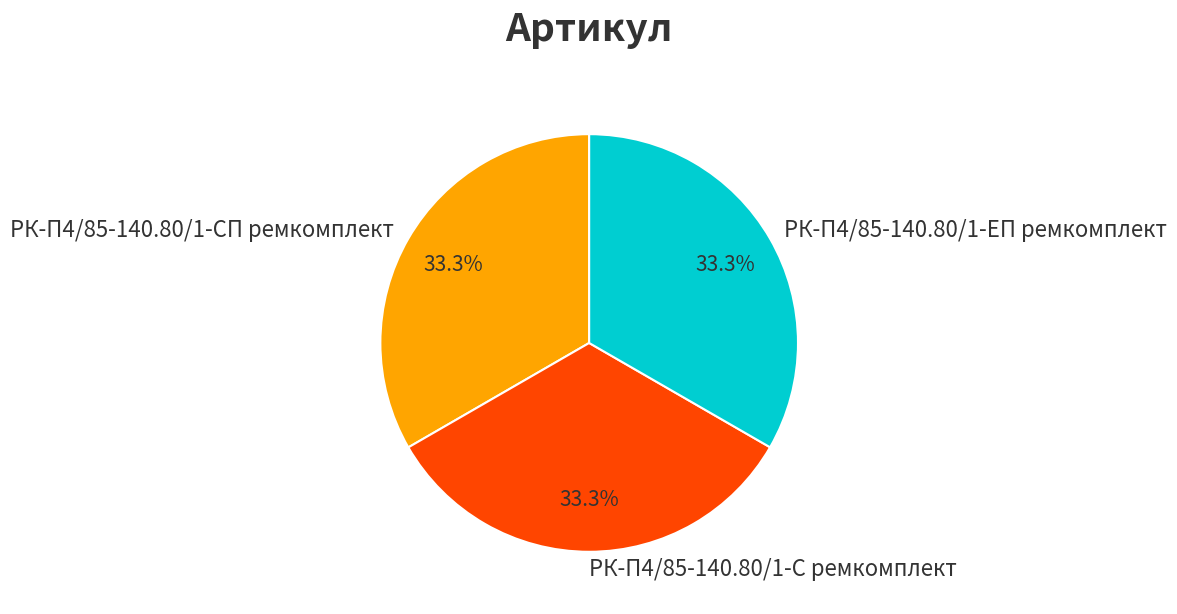

To the nearest percent, what portion does РК-П4/85-140.80/1-ЕП ремкомплект represent?

33%